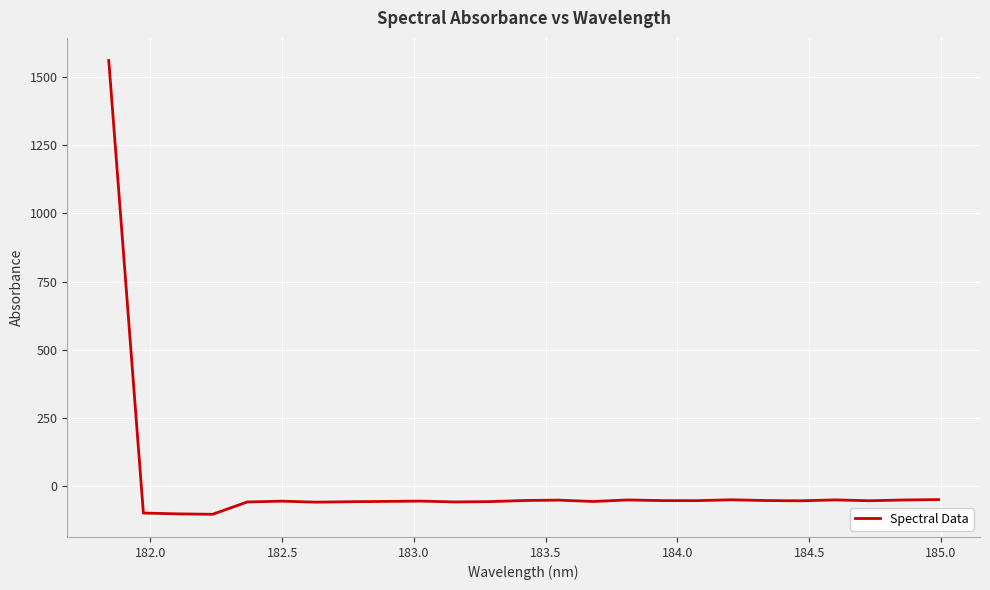

What is the difference between the maximum and minimum values?

1665.4